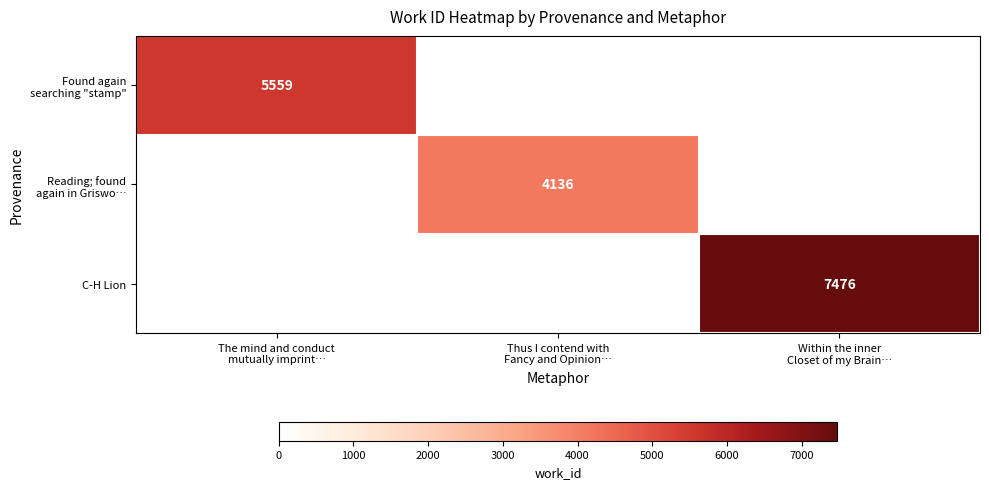

How many categories are shown in the chart?

3